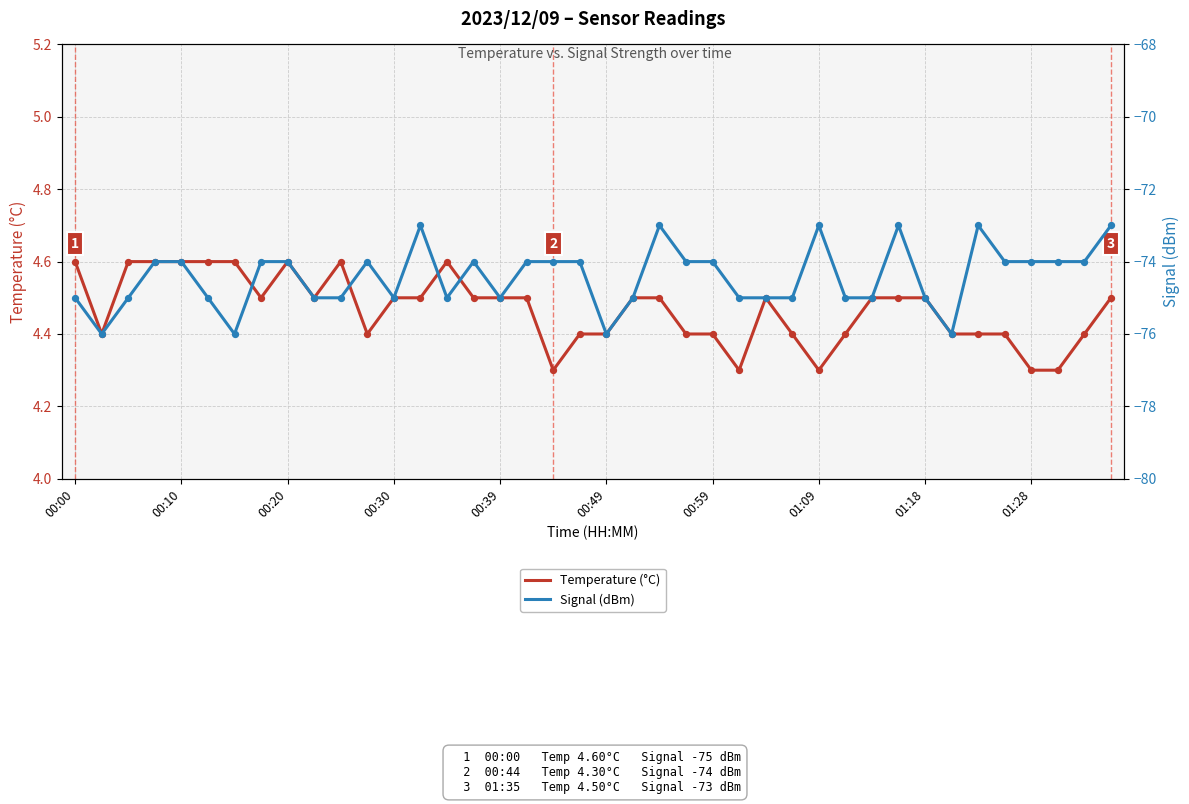

Which series reaches the minimum Y coordinate?

Signal (dBm)